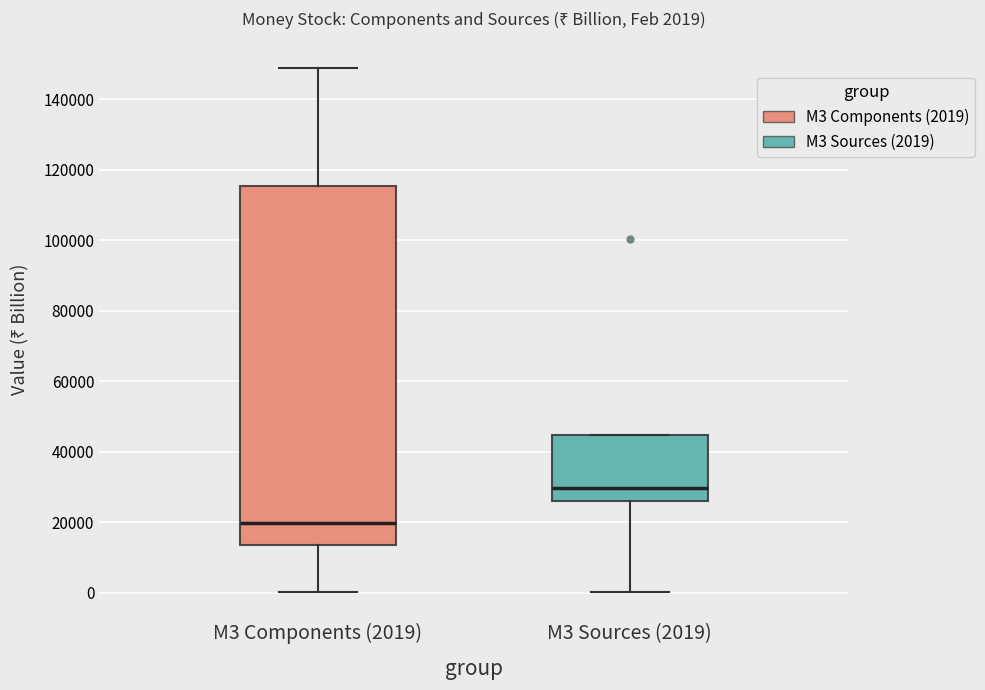

Which box's median line is the lowest?

M3 Components (2019)